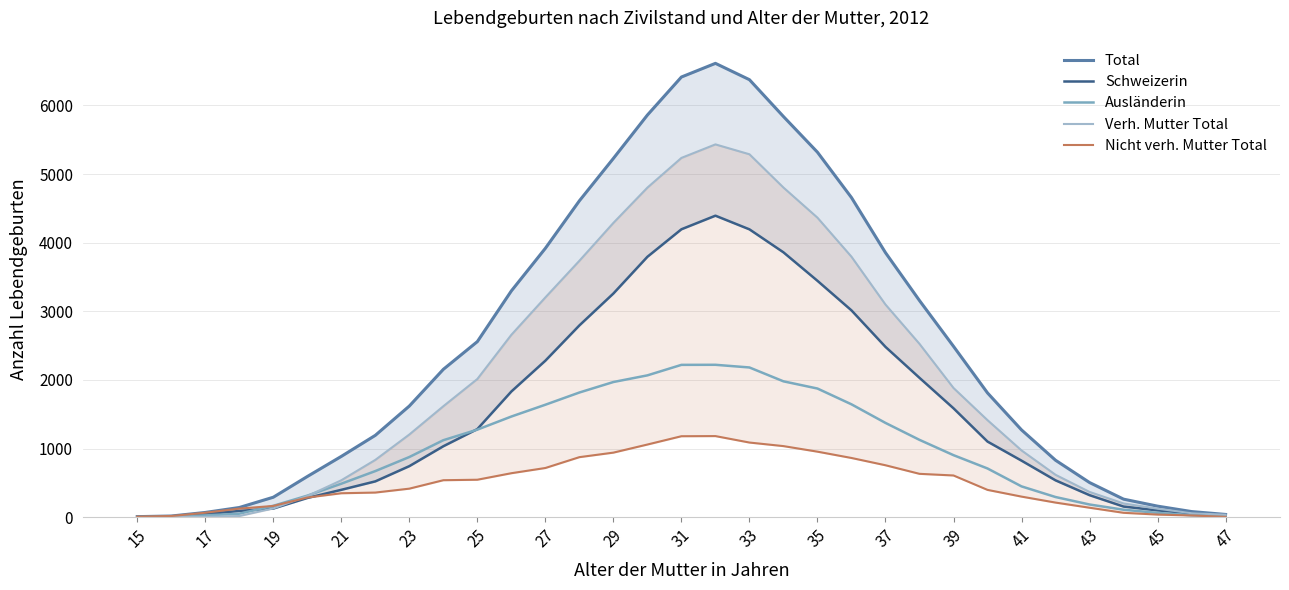

Which series ends up on top after the final intersection of Nicht verh. Mutter Total and Ausländerin?

Ausländerin